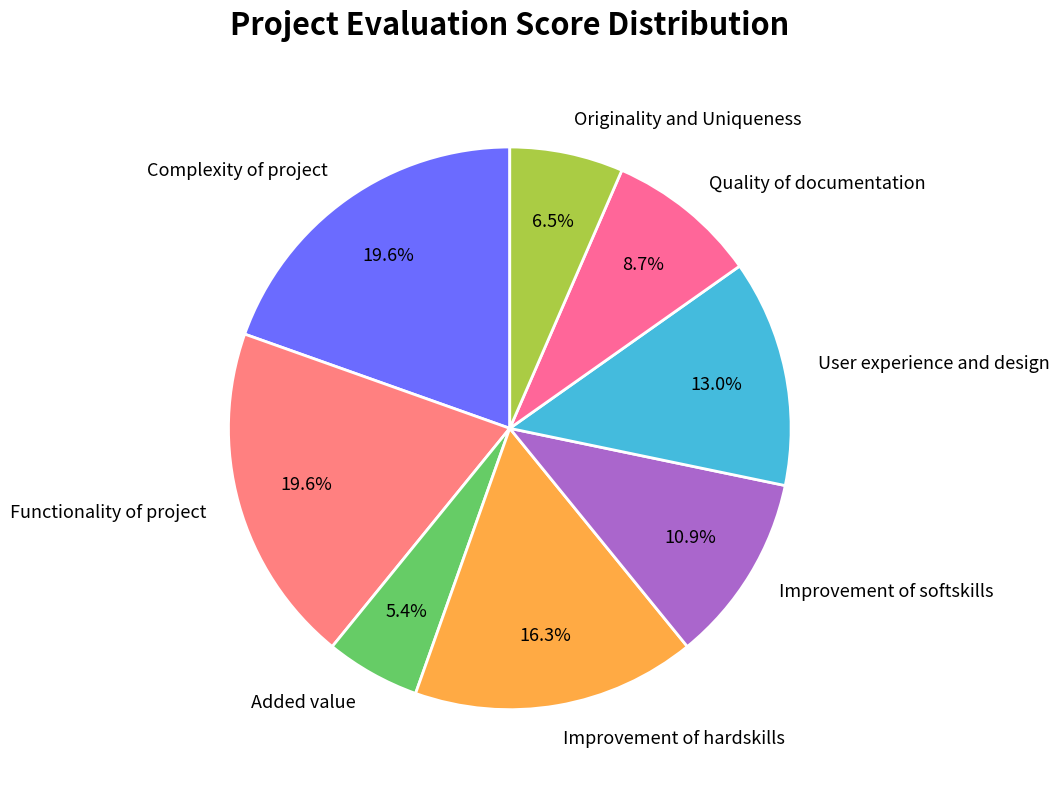

How many slices are in this pie chart?

8